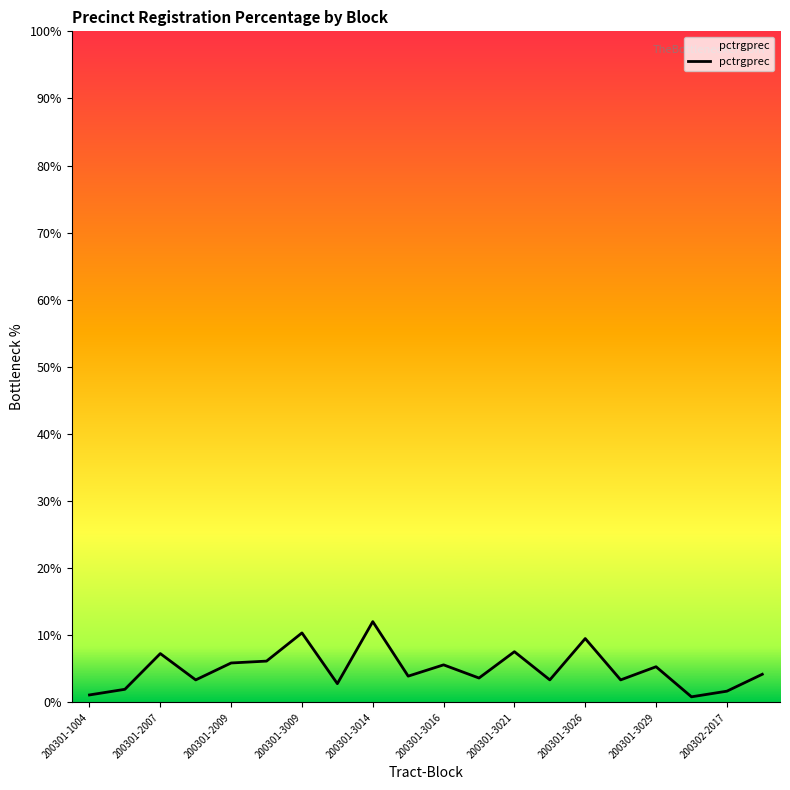

What is the maximum value shown in the chart?

12.0